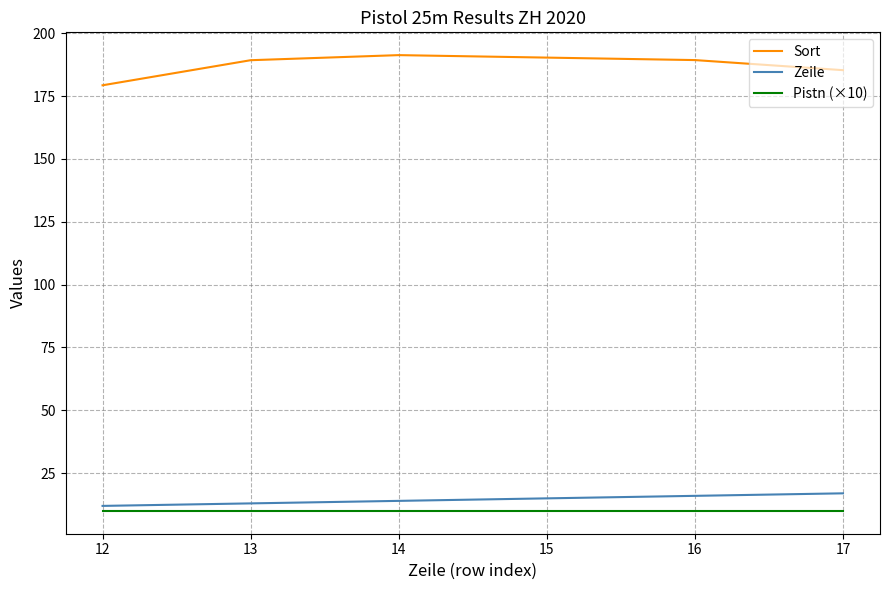

Which label corresponds to the largest value in the chart?

14